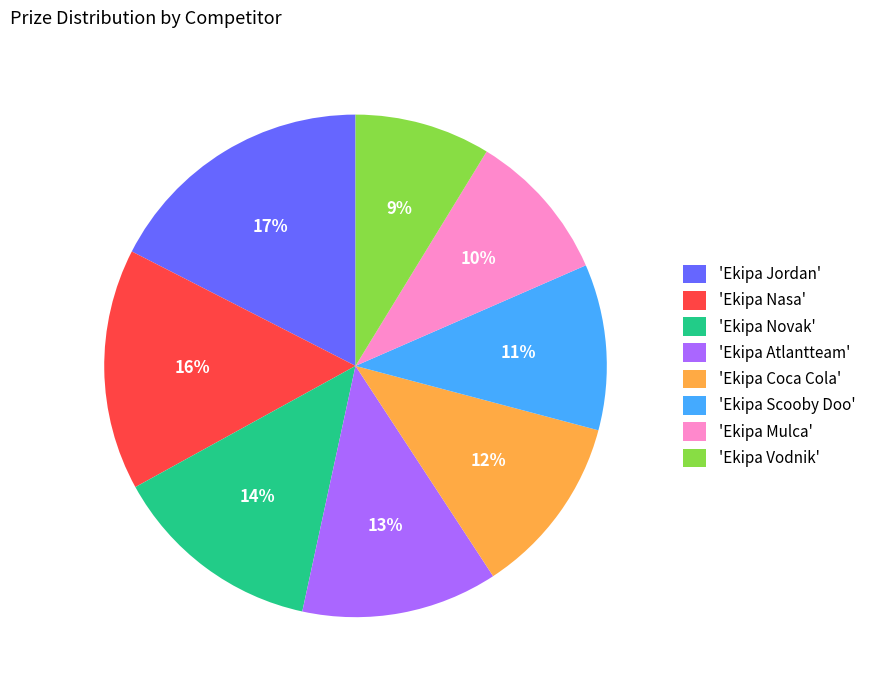

Combined, do 'Ekipa Coca Cola' and 'Ekipa Jordan' account for over 50%?

No